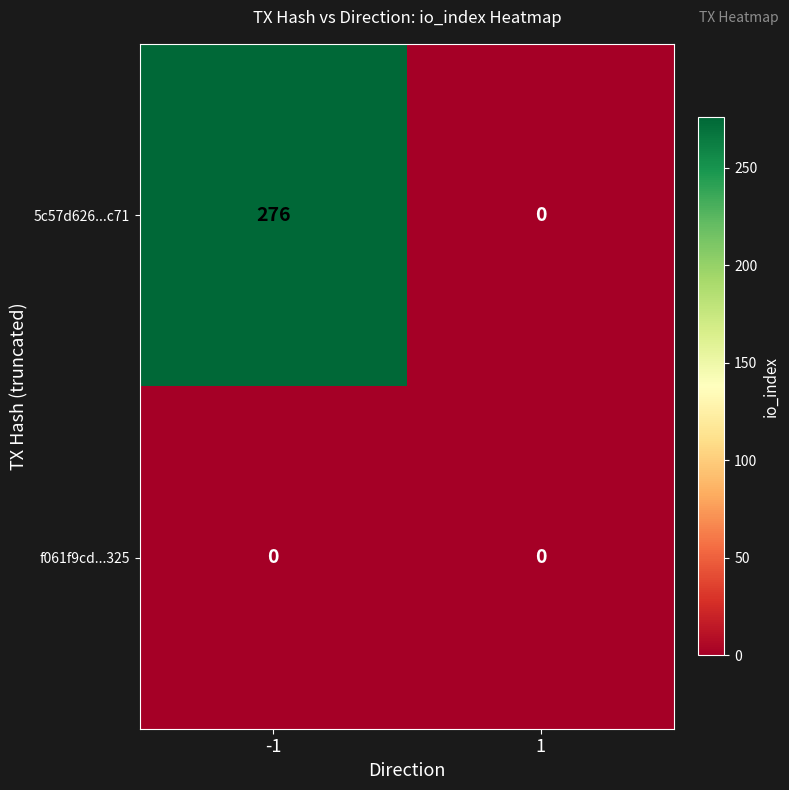

Reading left to right, transcribe all the data shown in this chart.

5c57d626...c71: -1=276	1=0
f061f9cd...325: -1=0	1=0